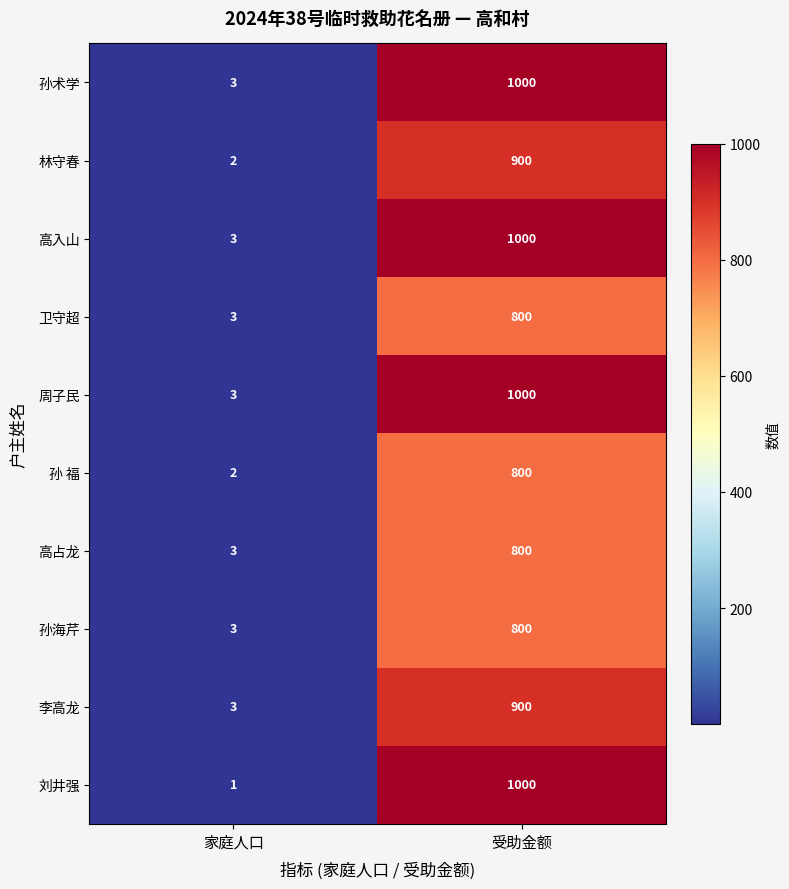

What is the average value of the 林守春 series?

451